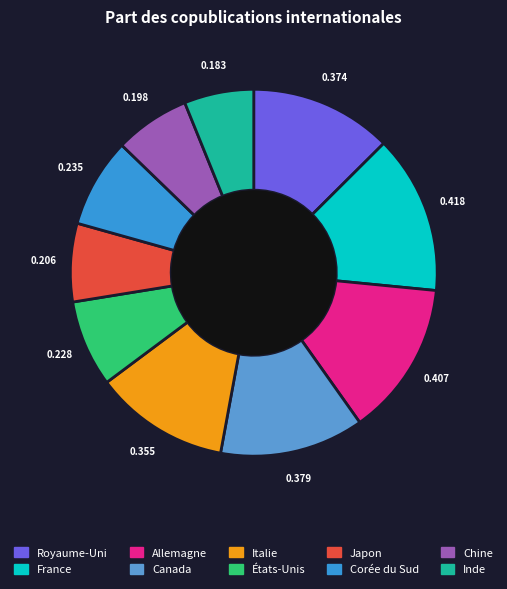

True or false: Corée du Sud accounts for 8% of the total.

True